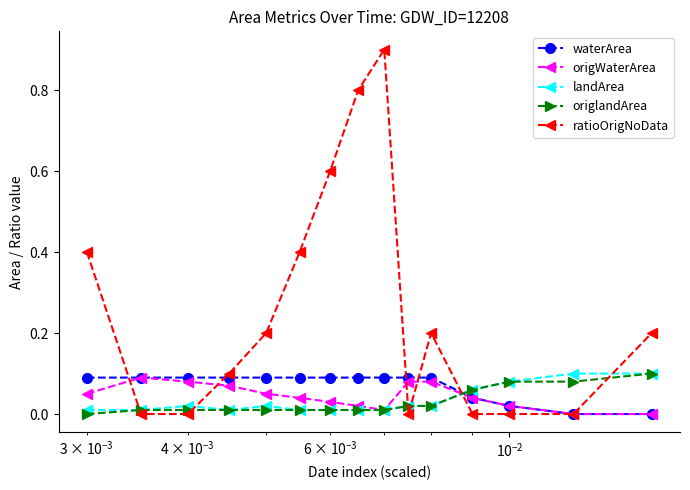

How many series are shown in this chart?

5